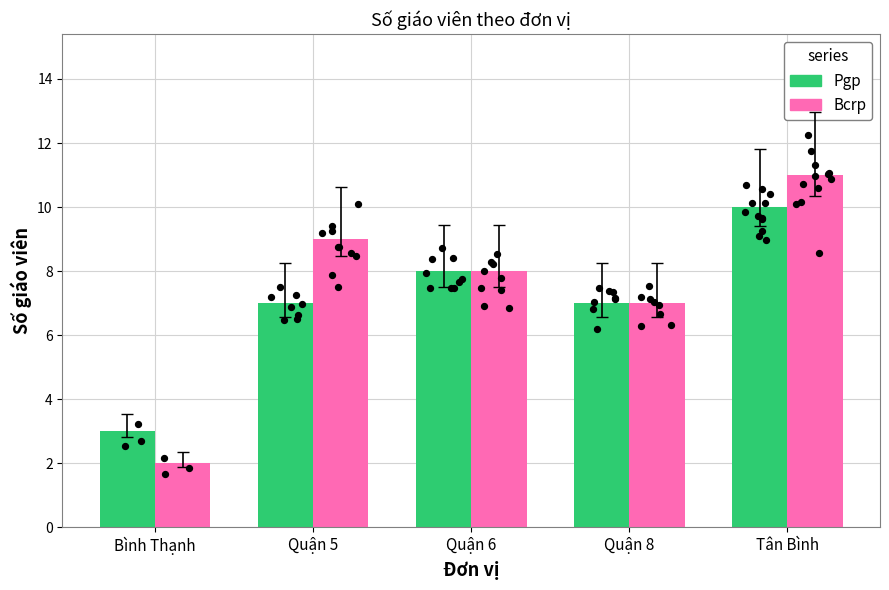

Which series contains the lowest Y value?

Bcrp